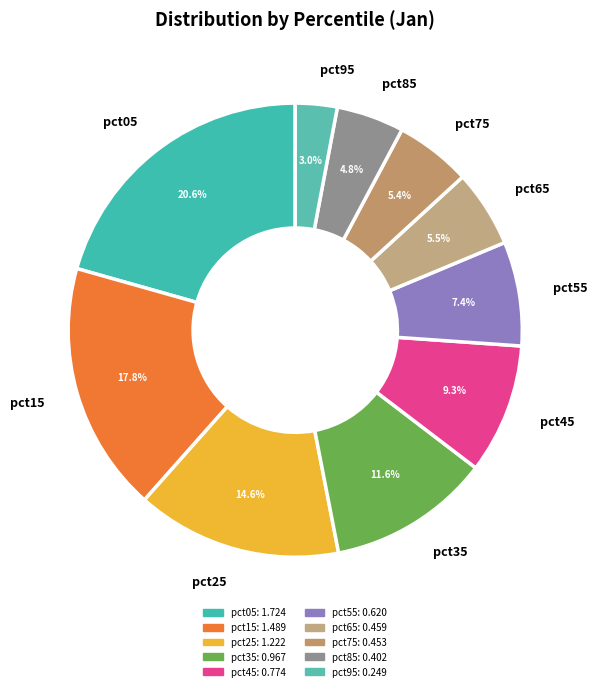

To the nearest percent, what percentage of the pie is pct35?

12%